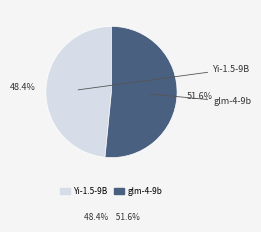

Which category accounts for the majority?

glm-4-9b